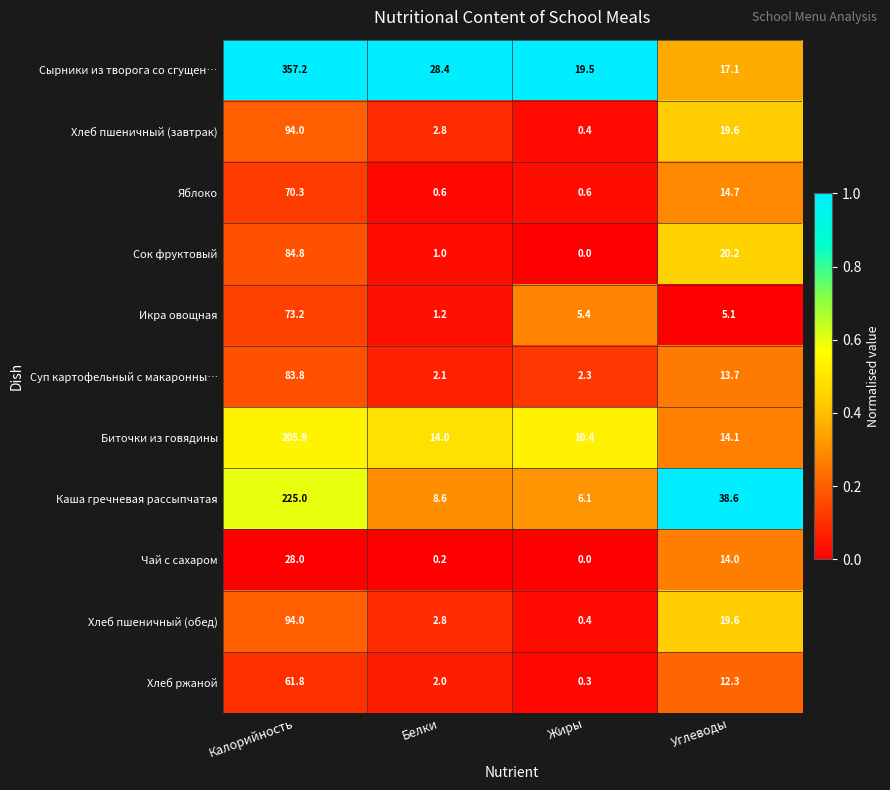

What is the difference between the Хлеб пшеничный (обед) values at Углеводы and Калорийность?

74.4